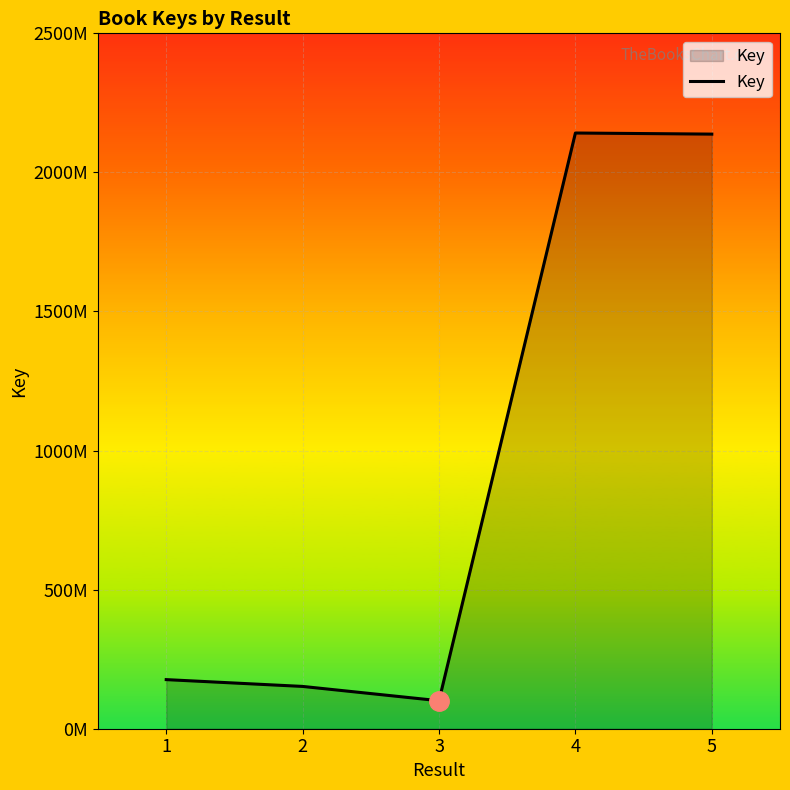

Does the chart have visible grid lines?

Yes